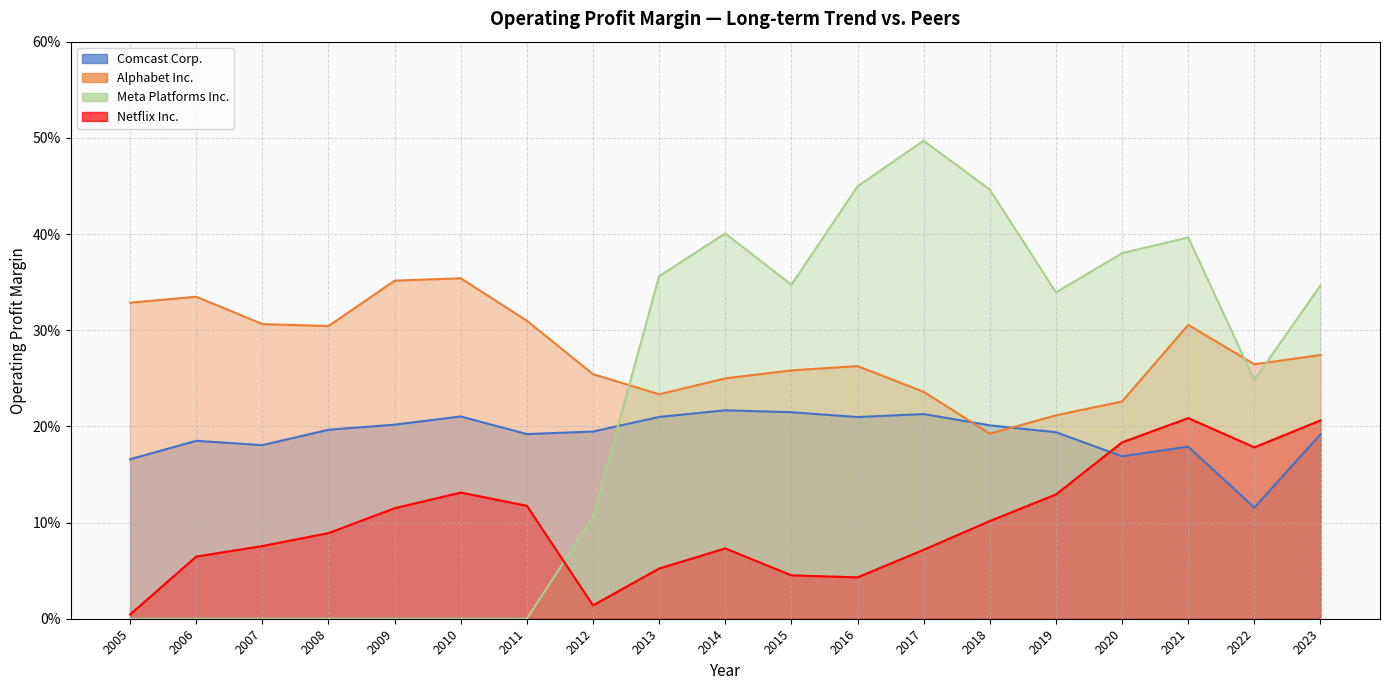

True or false: Alphabet Inc. has a value of 0.5 at 2005.

False